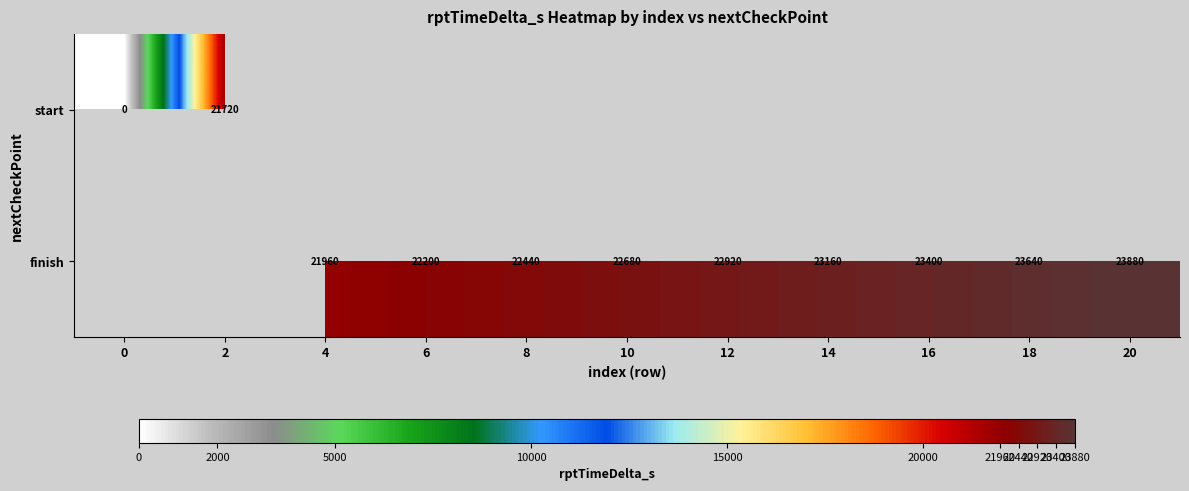

Is it true that finish equals 33373 at 18?

False